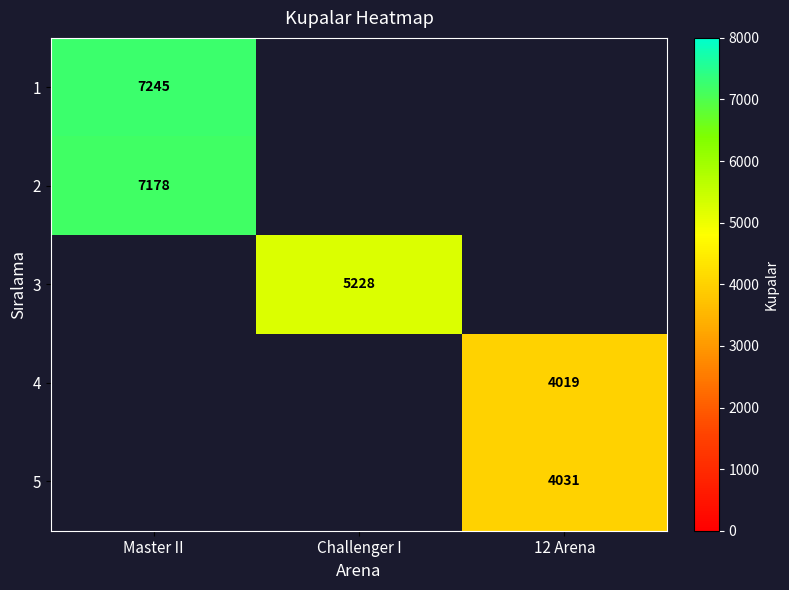

Is it true that 3 equals 1656 at Challenger I?

False